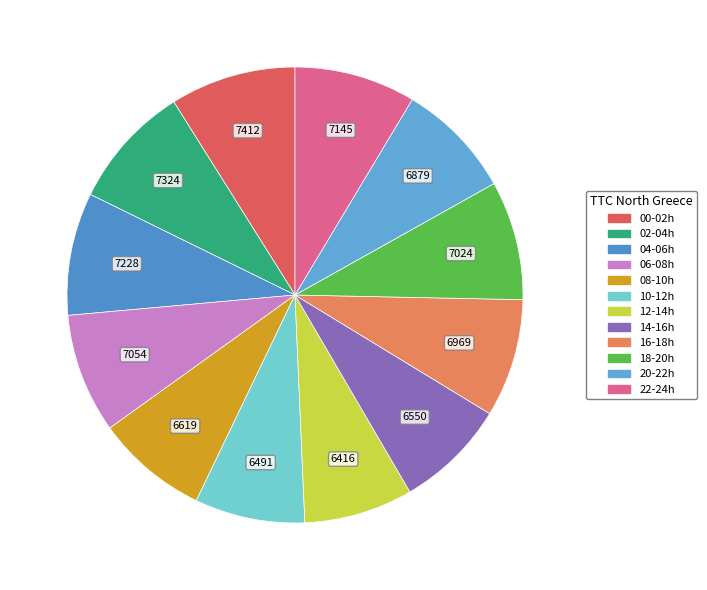

To the nearest percent, what is the difference between the largest and smallest slice percentages?

1%